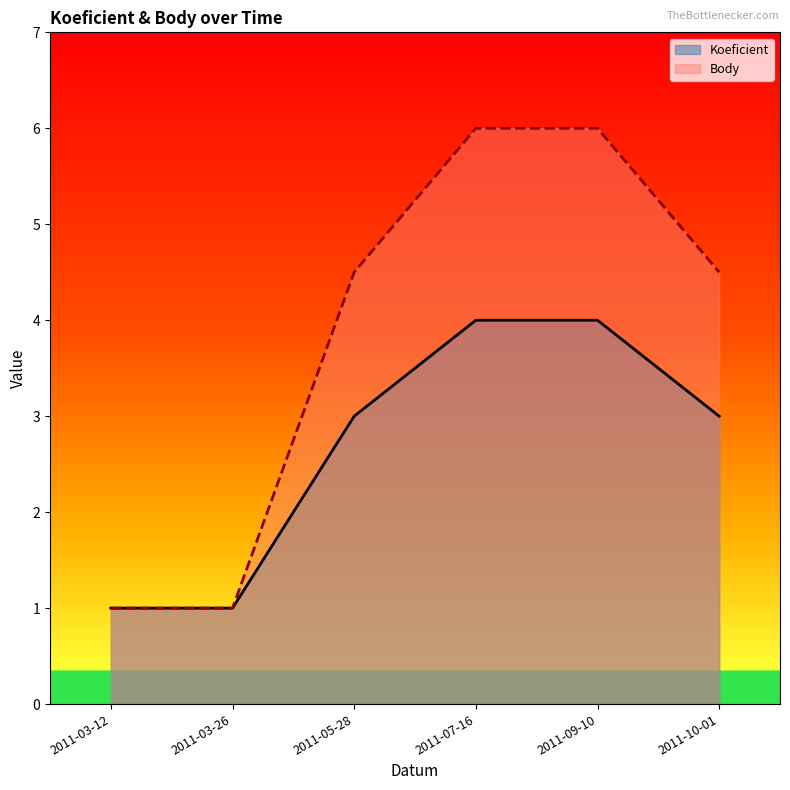

What is the label of the 4th point from the left?

2011-07-16